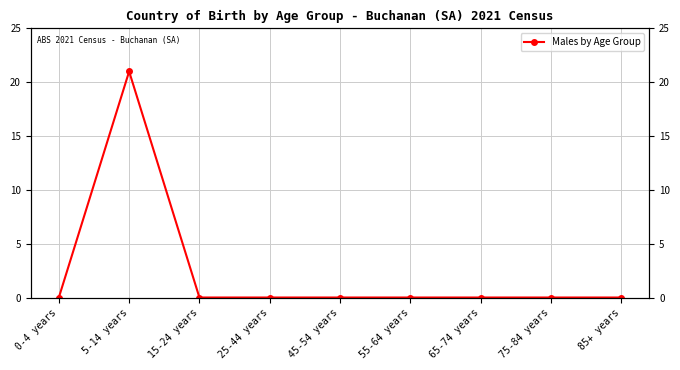

What position from the left is 5-14 years?

2